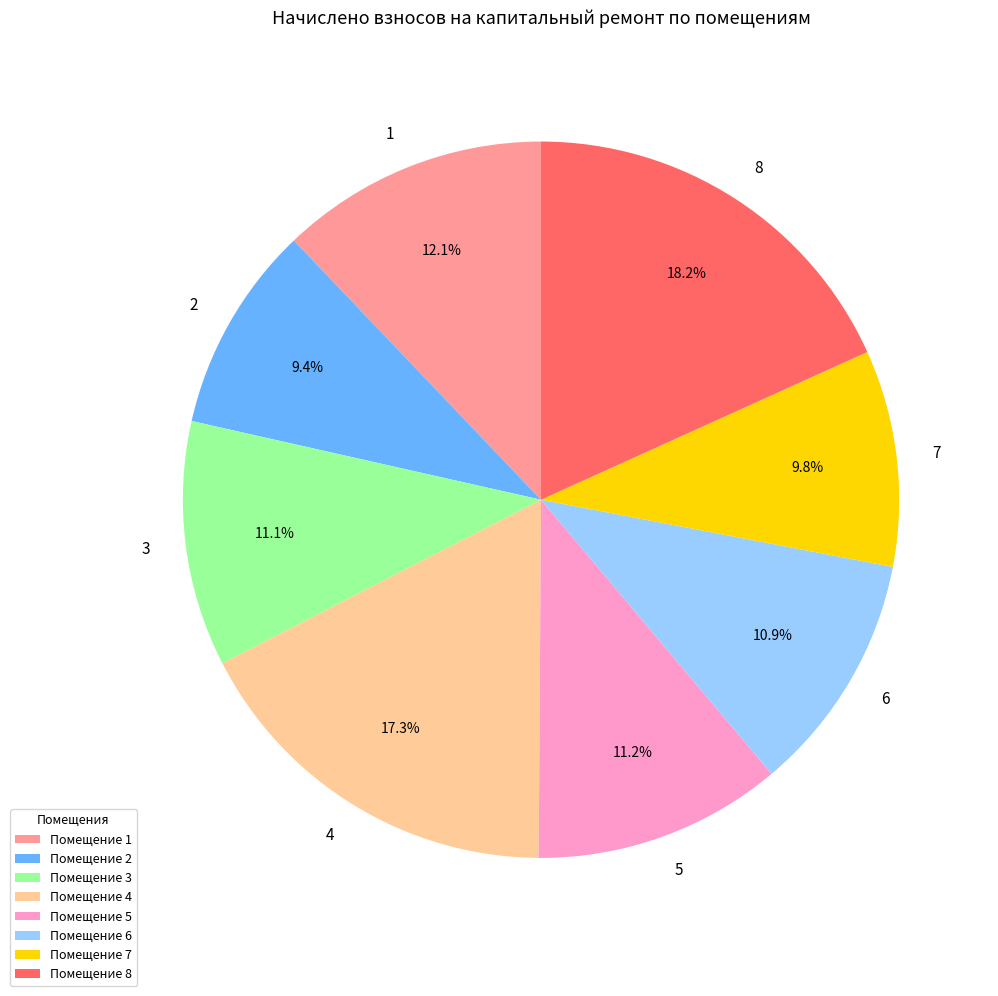

Do 1 and 2 together represent more than half of the pie?

No